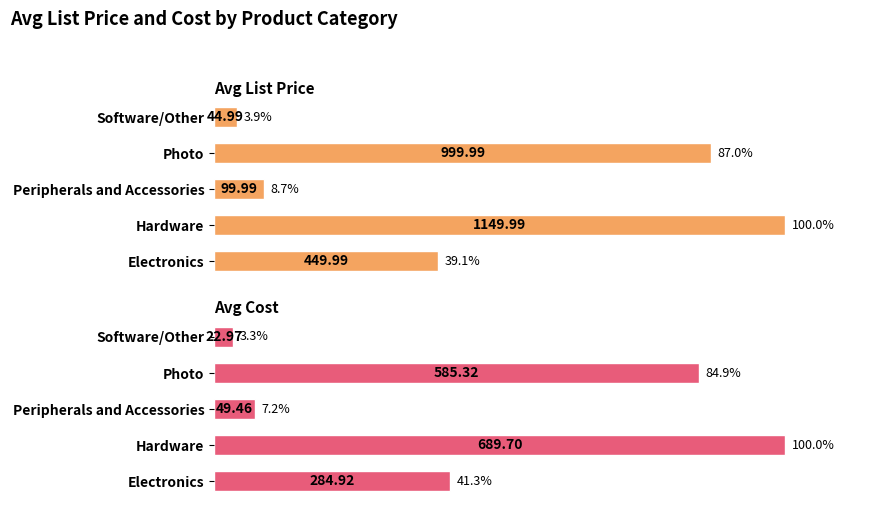

What are all the series names shown in the legend?

Avg List Price, Avg Cost